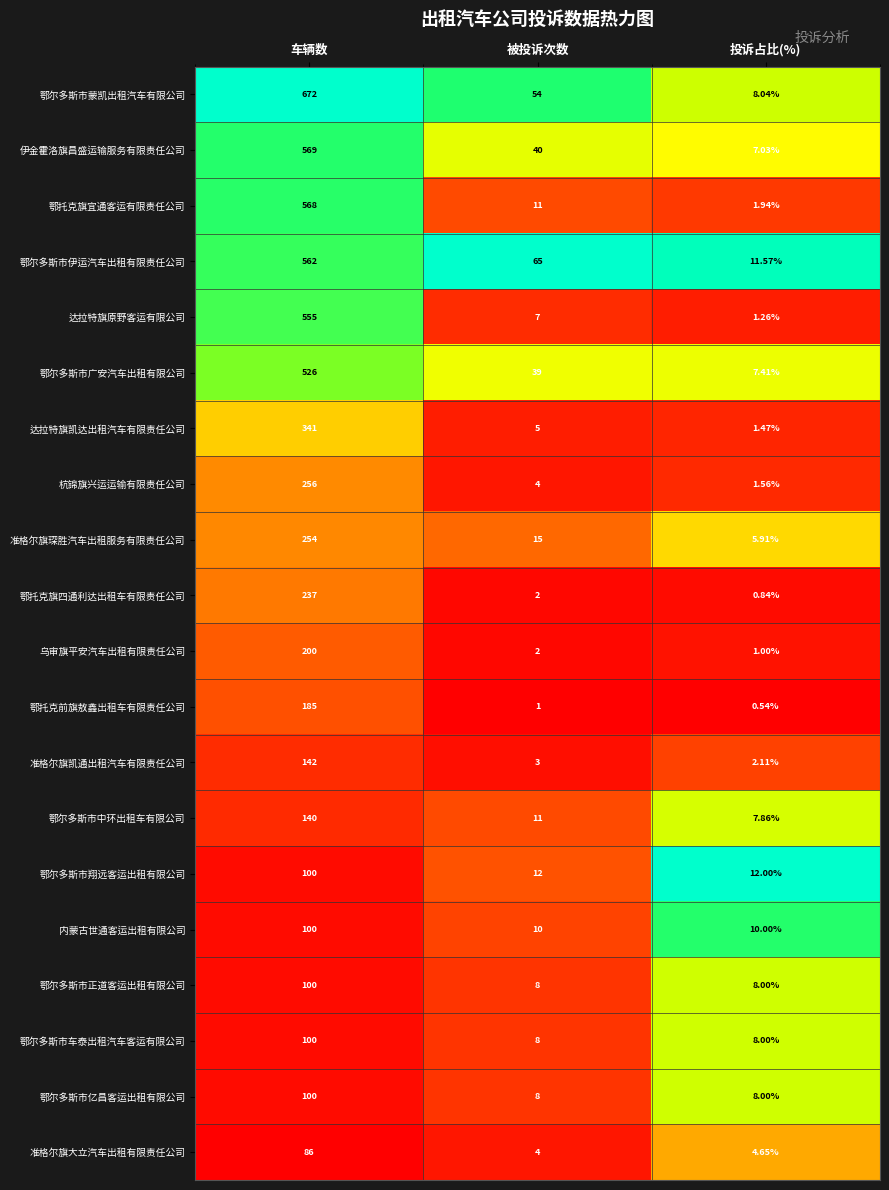

What is the maximum value shown in the chart?

672.0